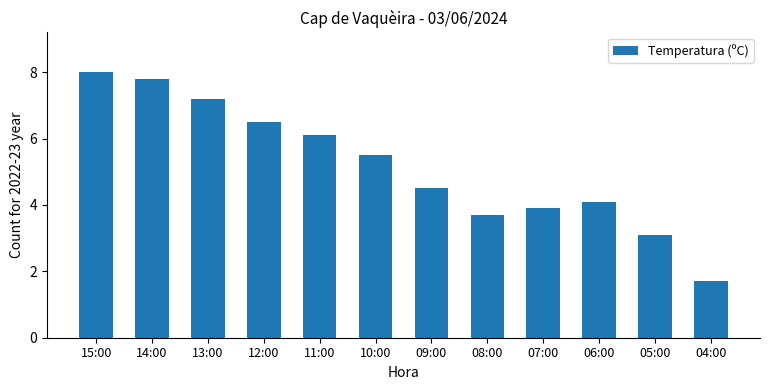

What is the value of the 7th bar from the left?

4.5